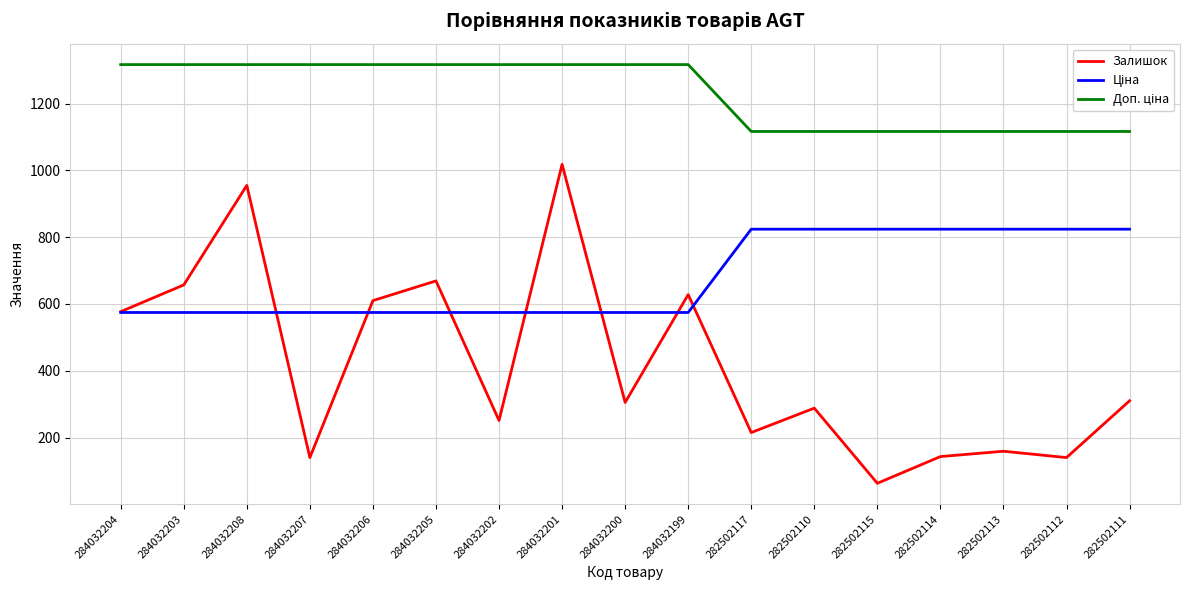

The value of Залишок at 284032203 is 657.0. True or false?

True